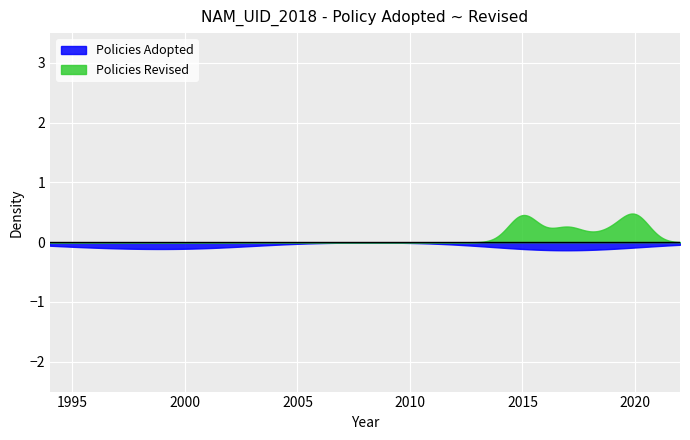

Where do Policies Adopted and Policies Revised first cross each other?

13 and 14